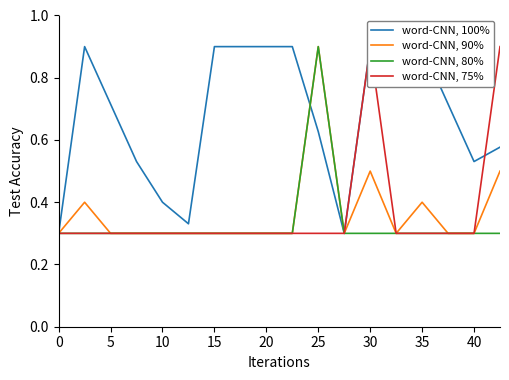

Which series has the largest total across all categories?

word-CNN, 100%